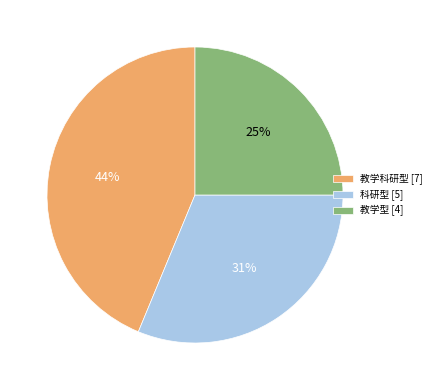

How many slices are in this pie chart?

3